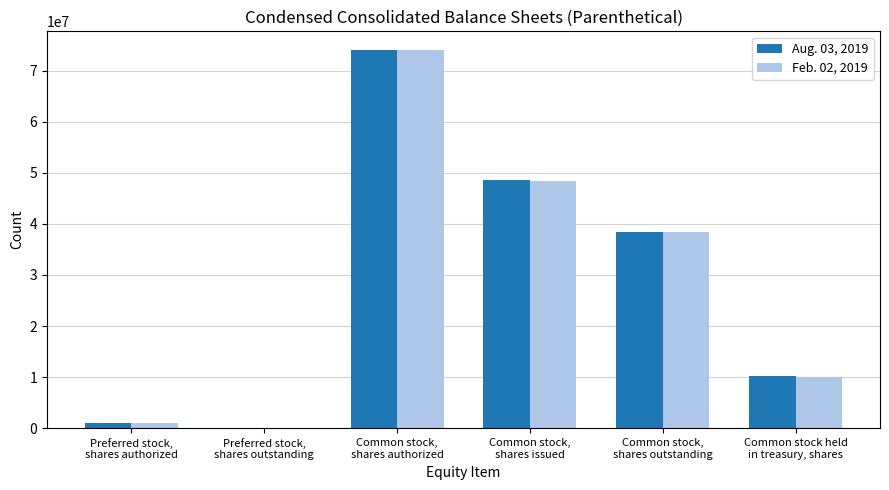

What is the total value across all series at Common stock,
shares authorized?

148000000